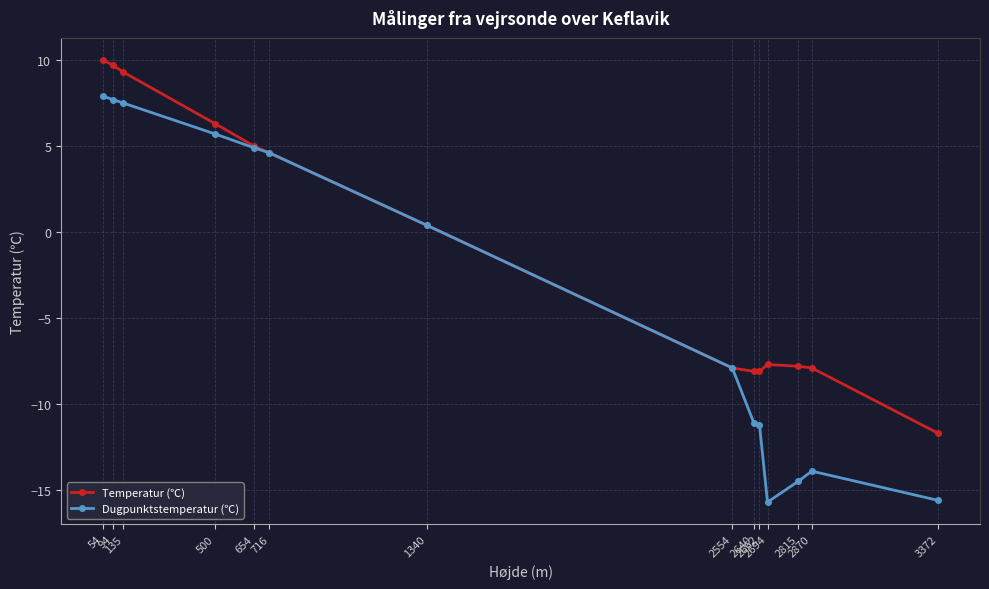

How many values in the Dugpunktstemperatur (℃) series exceed 0?

7